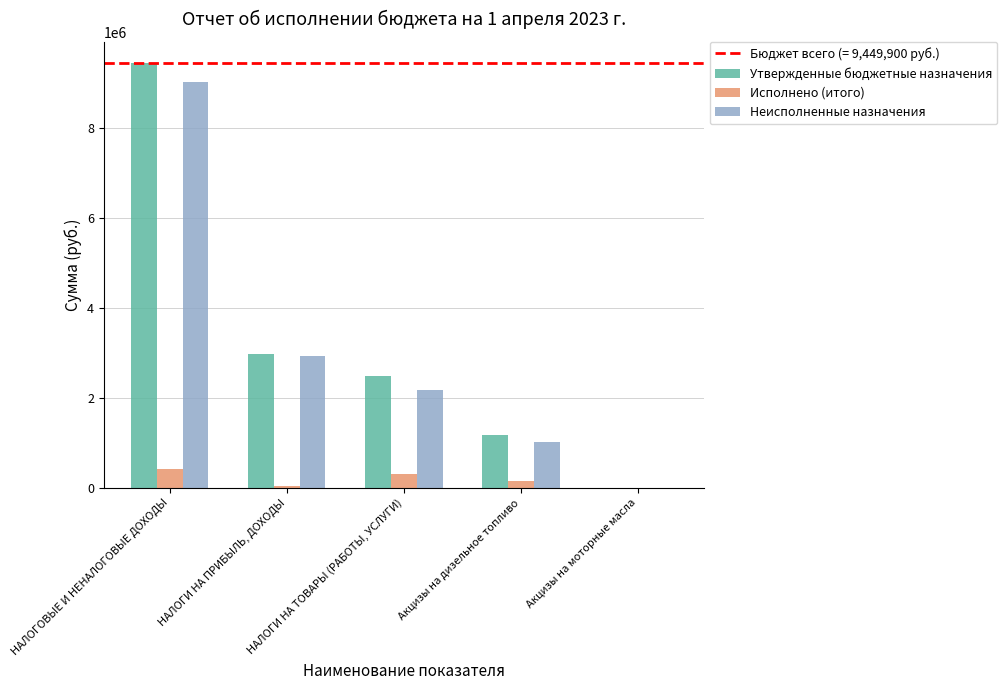

What is the maximum value shown in the chart?

9449900.0